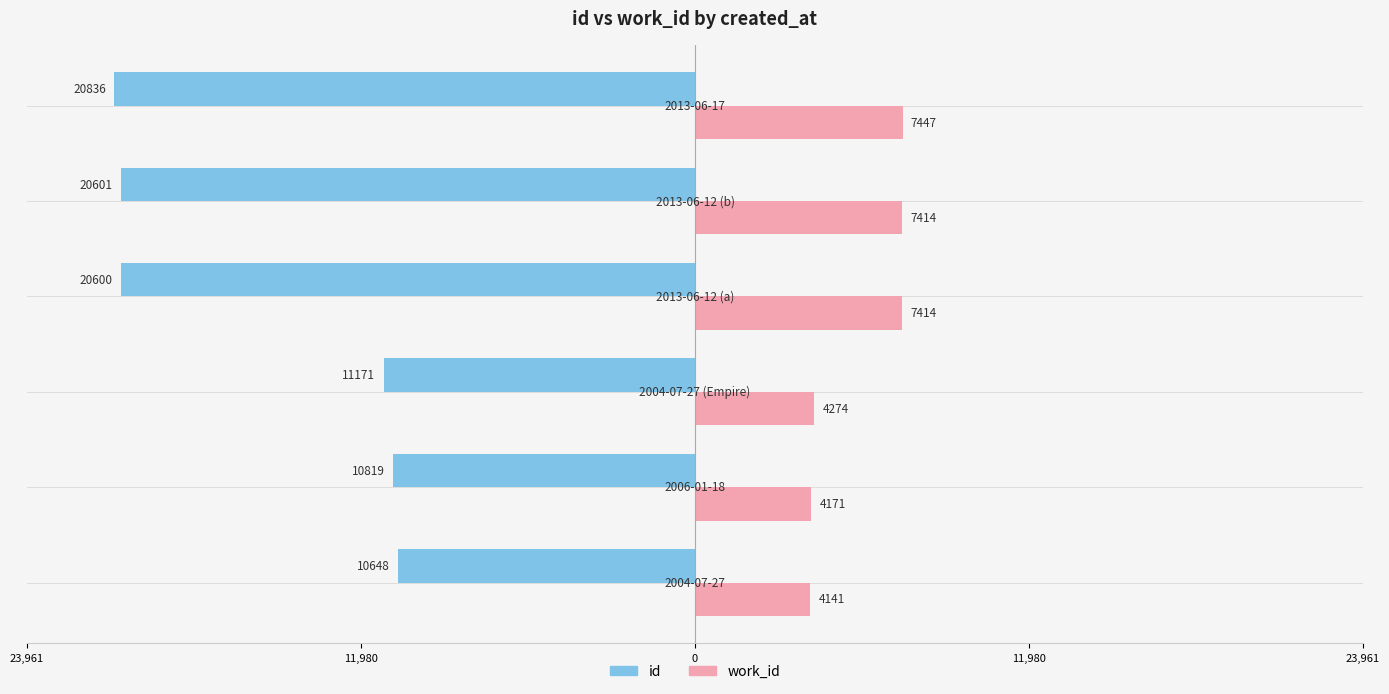

What are all the series names shown in the legend?

id, work_id